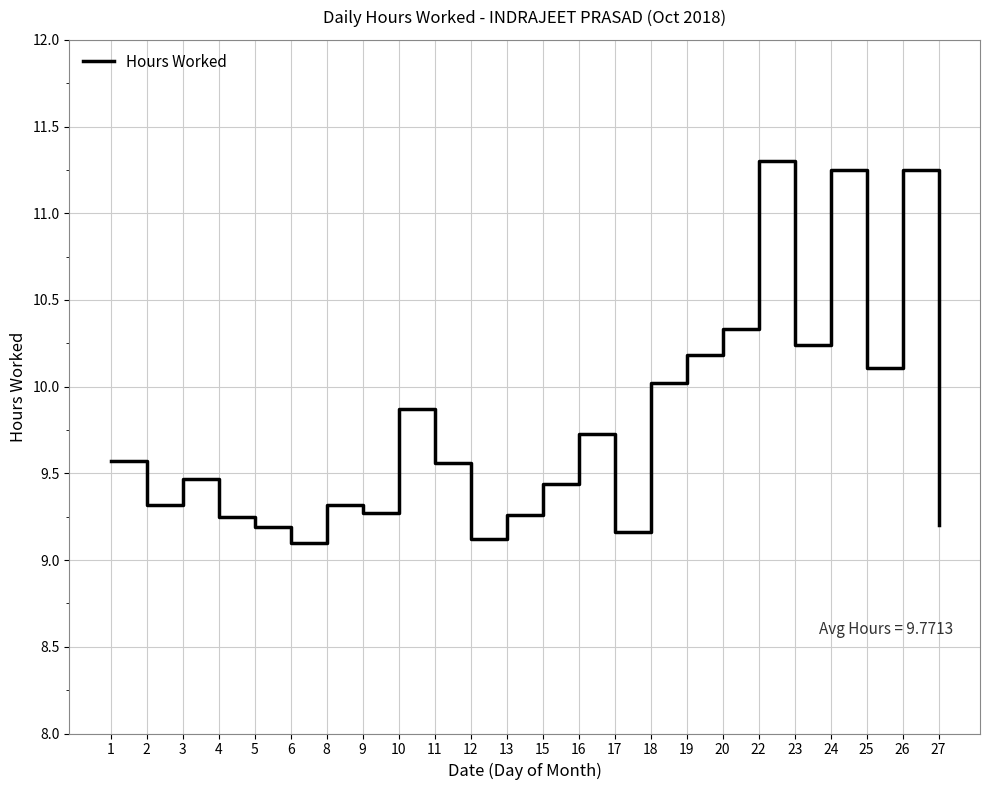

What is the difference between the maximum and minimum values?

2.2